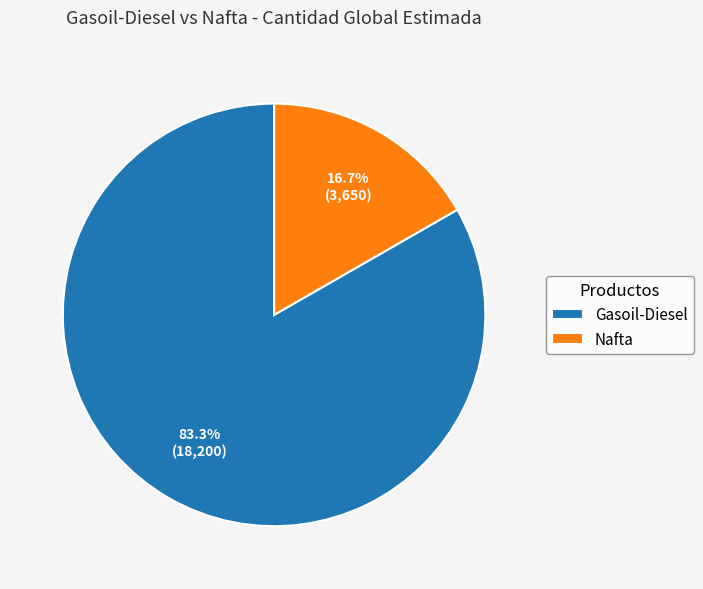

Does Nafta account for over 50% of the chart?

No